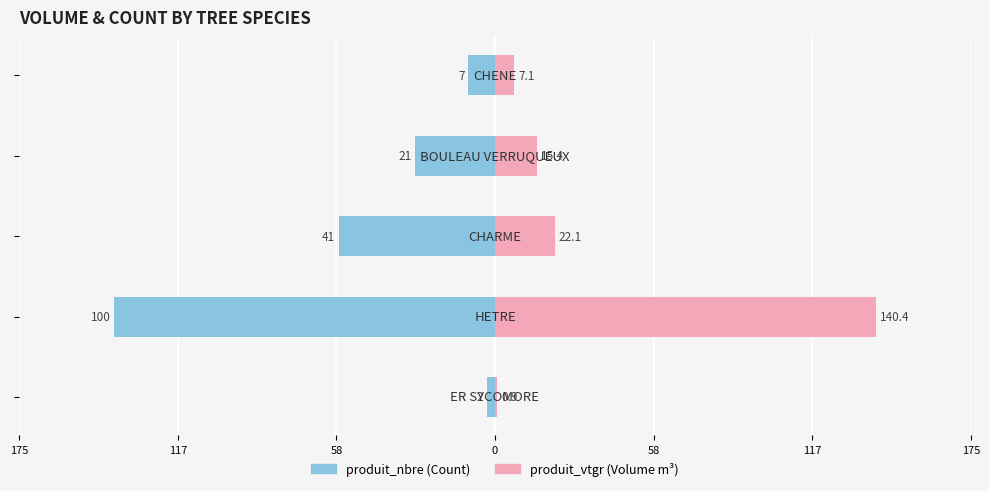

True or false: produit_nbre has a value of -185.6 at 117.

False